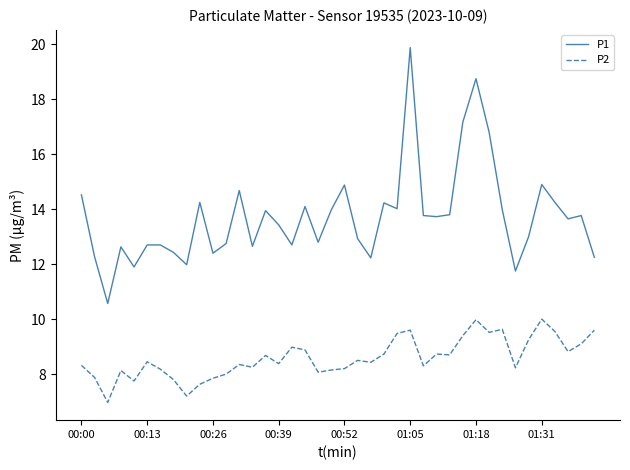

What is the minimum value shown in the chart?

7.0